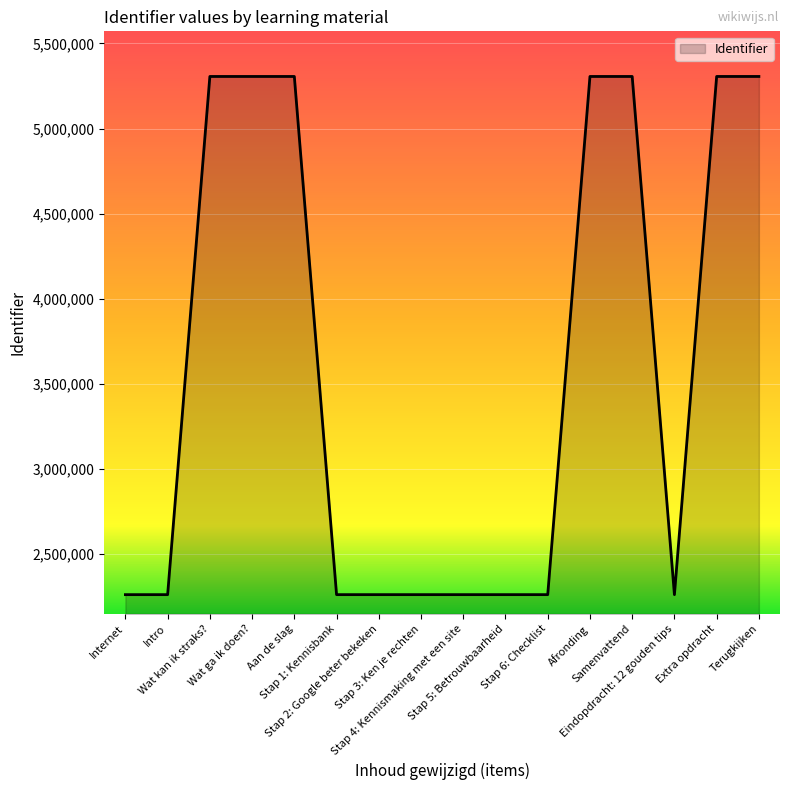

What is the difference between the maximum and minimum values?

3046404